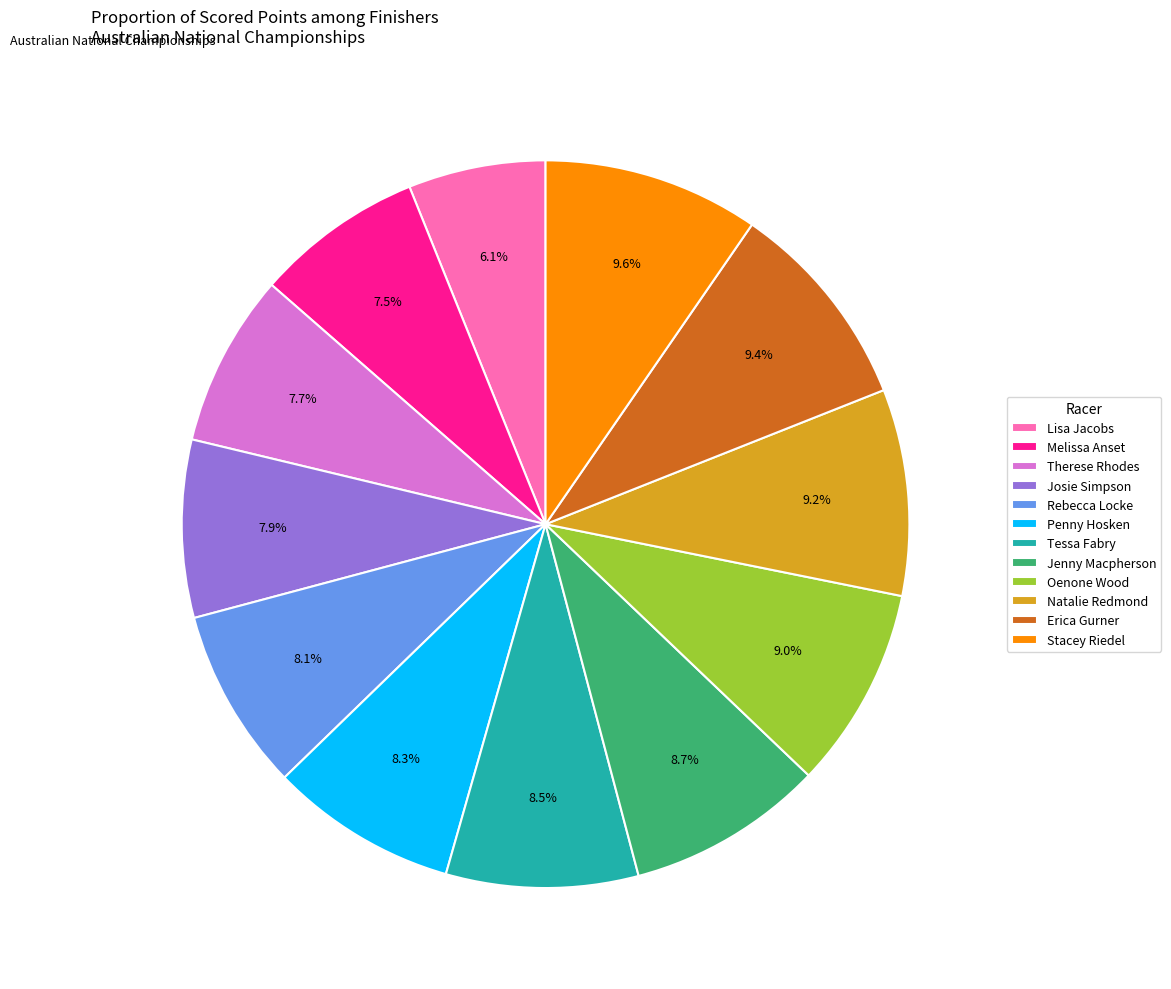

Approximately how many times larger is the value at Stacey Riedel compared to Melissa Anset?

1.3